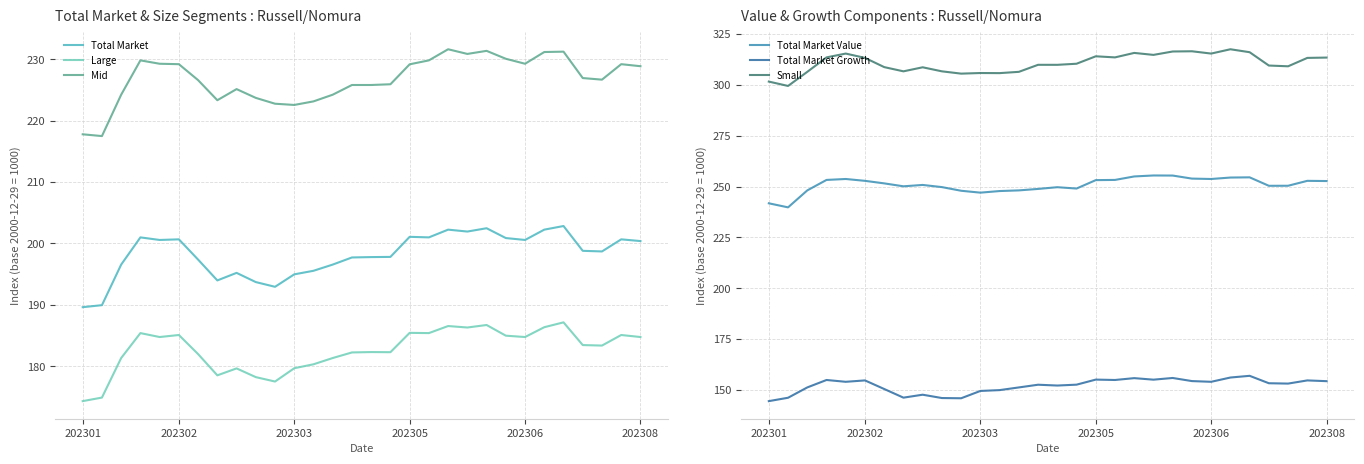

Reading left to right, extract all data points from this chart.

Total Market: 189.6	189.9	196.5	201.0	200.6	200.7	197.3	194.0	195.2	193.7	192.9	194.9	195.5	196.5	197.7	197.8	197.8	201.1	201.0	202.2	201.9	202.5	200.9	200.6	202.2	202.8	198.8	198.7	200.7	200.4
Large: 174.3	174.9	181.3	185.4	184.7	185.1	182.0	178.5	179.6	178.2	177.5	179.7	180.3	181.3	182.2	182.3	182.3	185.4	185.4	186.5	186.3	186.7	185.0	184.7	186.3	187.1	183.4	183.3	185.1	184.7
Mid: 217.8	217.5	224.2	229.8	229.2	229.2	226.6	223.3	225.1	223.7	222.7	222.5	223.1	224.2	225.8	225.8	225.9	229.2	229.8	231.6	230.8	231.3	230.1	229.2	231.2	231.2	226.9	226.7	229.2	228.8
Total Market Value: 241.7	239.7	248.1	253.2	253.7	252.8	251.5	250.1	250.8	249.7	247.9	247.0	247.8	248.1	248.8	249.7	249.0	253.1	253.2	254.9	255.4	255.4	253.9	253.7	254.4	254.5	250.3	250.4	252.8	252.7
Total Market Growth: 144.4	146.1	151.2	154.8	153.9	154.6	150.4	146.1	147.6	145.9	145.8	149.4	149.8	151.2	152.5	152.1	152.5	155.0	154.8	155.7	155.0	155.8	154.3	153.9	156.0	156.9	153.2	153.1	154.6	154.2
Small: 301.6	299.5	306.4	313.5	315.4	313.3	308.7	306.7	308.6	306.7	305.5	305.8	305.8	306.4	309.9	309.9	310.4	314.1	313.5	315.7	314.8	316.4	316.5	315.4	317.5	316.1	309.5	309.1	313.3	313.4